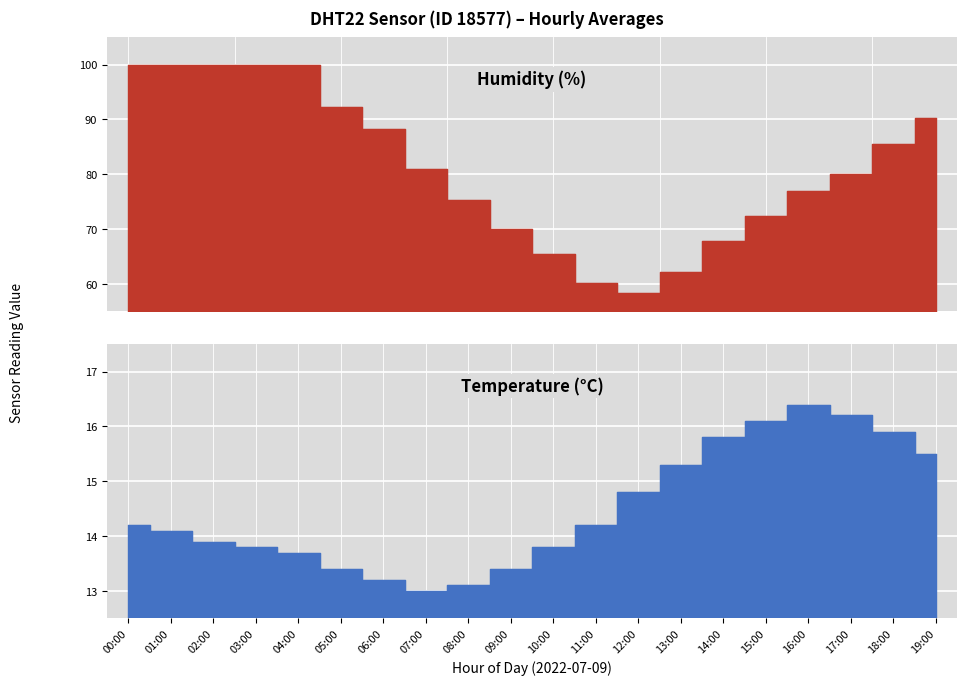

Read the temperature value at 08:00.

13.1